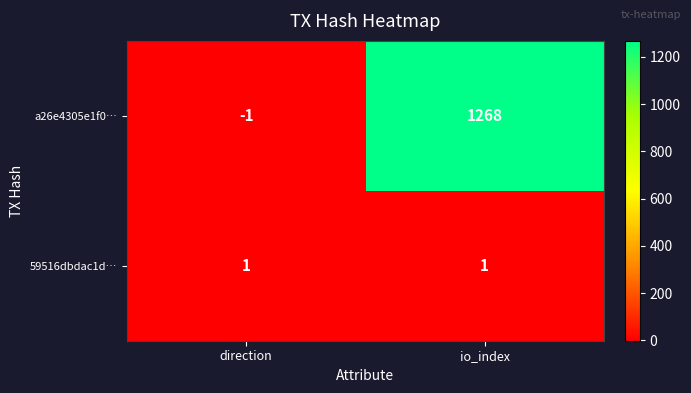

The value of 59516dbdac1d… at io_index is 1. True or false?

True